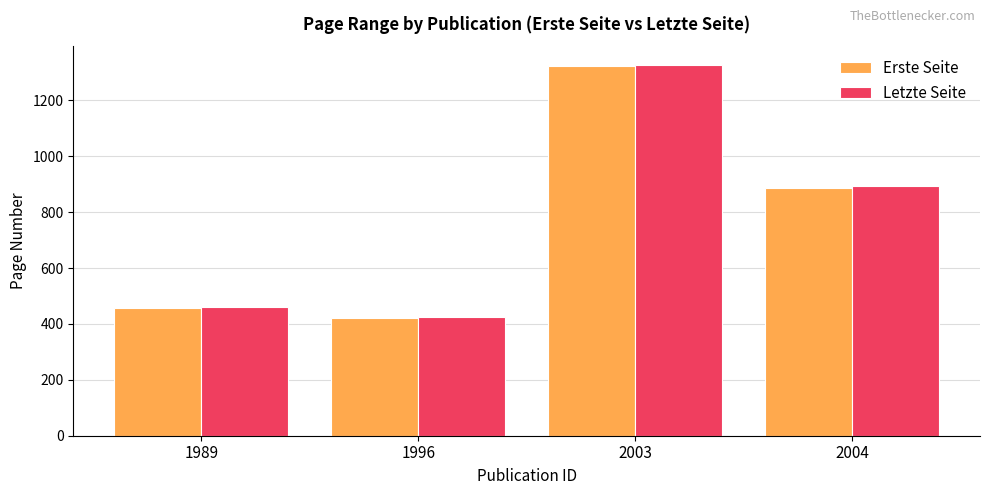

Where does the Erste Seite series first go above 887?

2003